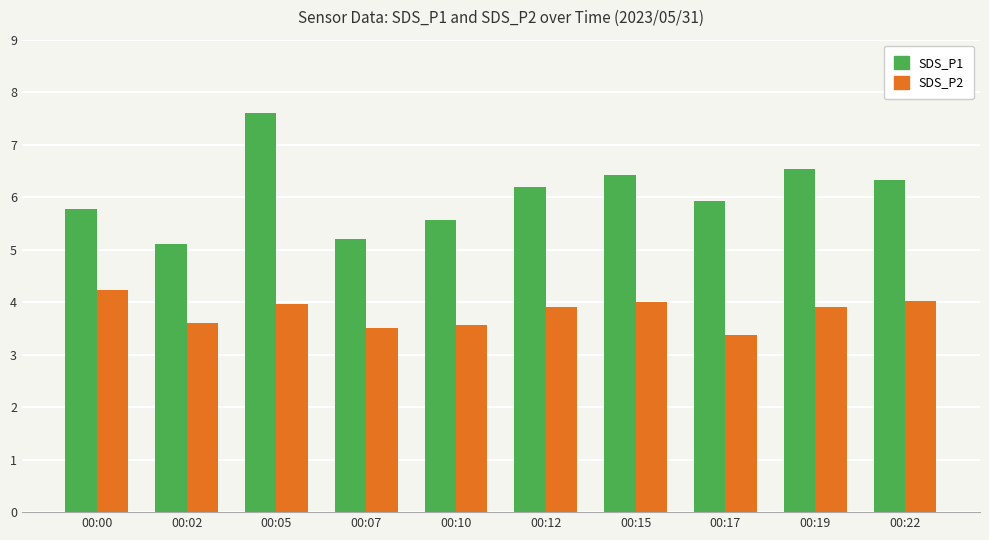

The SDS_P2 series shows 4.0 at 00:22. True or false?

True